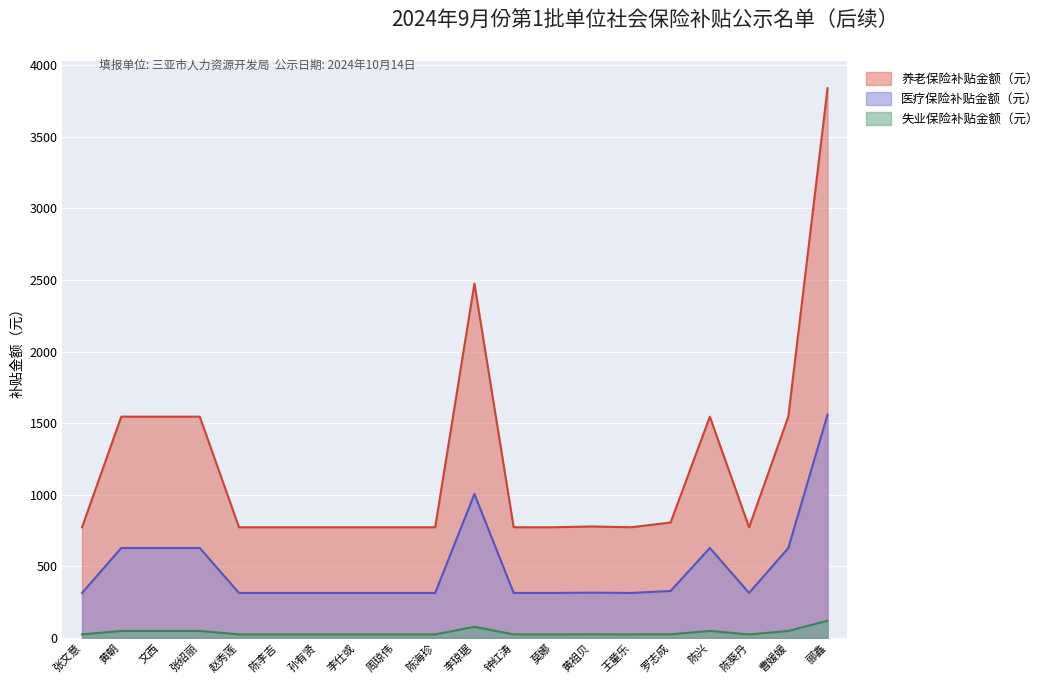

What is the minimum value for 失业保险补贴金额（元）?

24.1